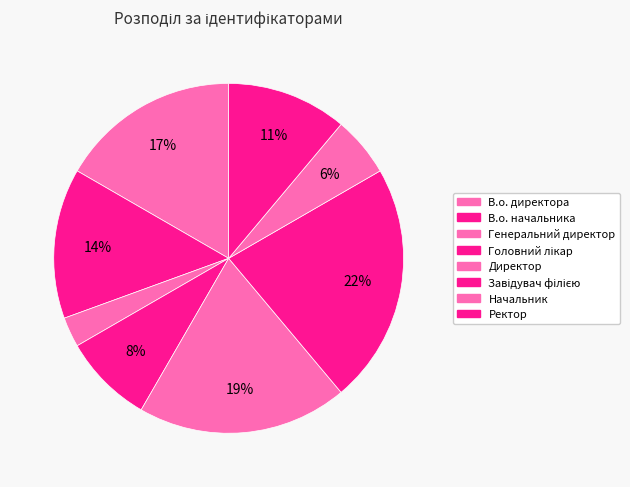

True or false: Завідувач філією accounts for 13% of the total.

False